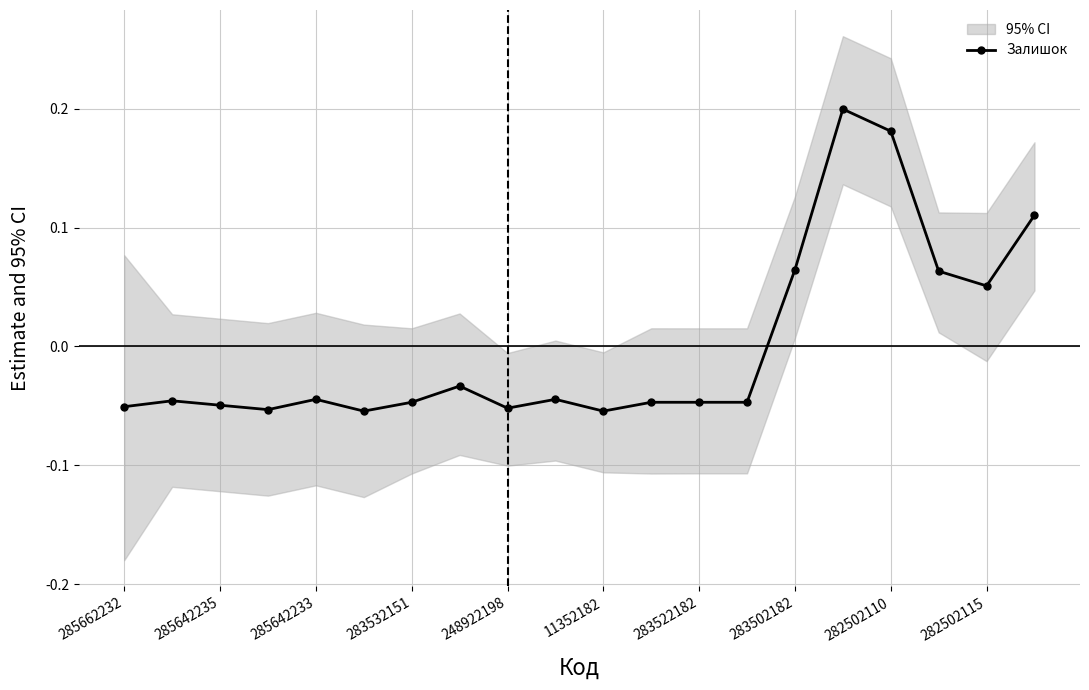

How many points are lower than both their immediate neighbors (excluding endpoints)?

5